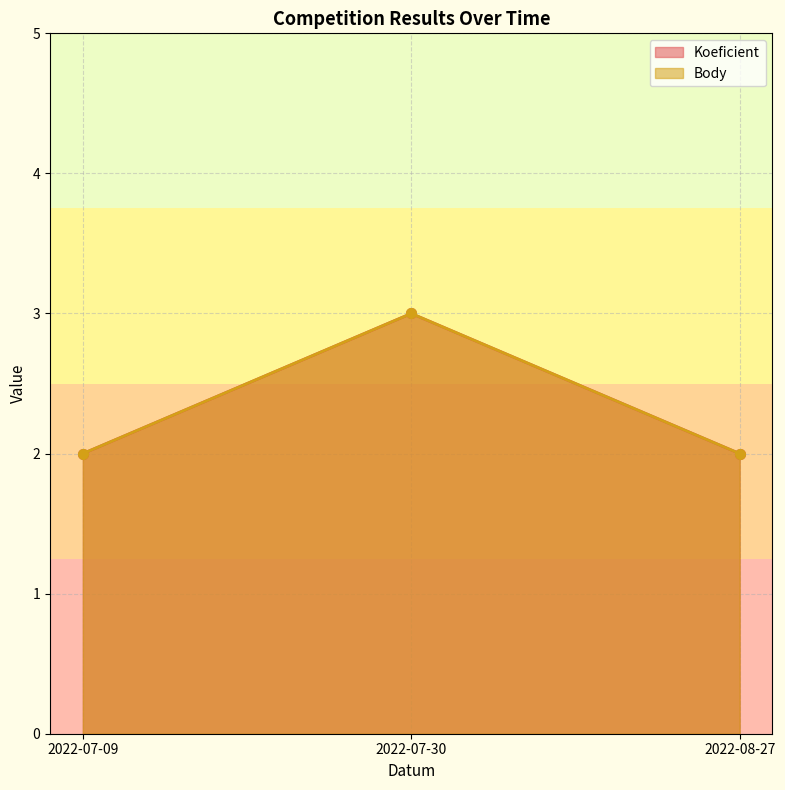

Which label corresponds to the largest value in the chart?

2022-07-30